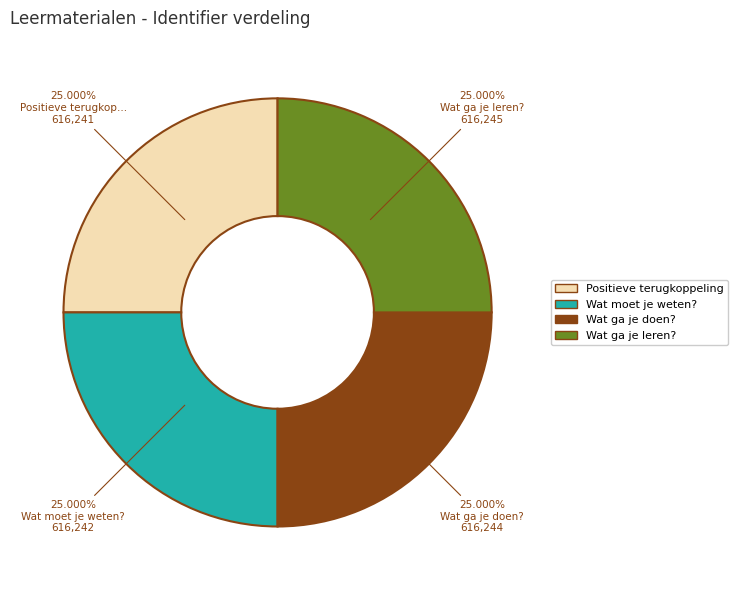

Approximately how many times larger is the value at Wat ga je leren? compared to Positieve terugkoppeling?

1.0